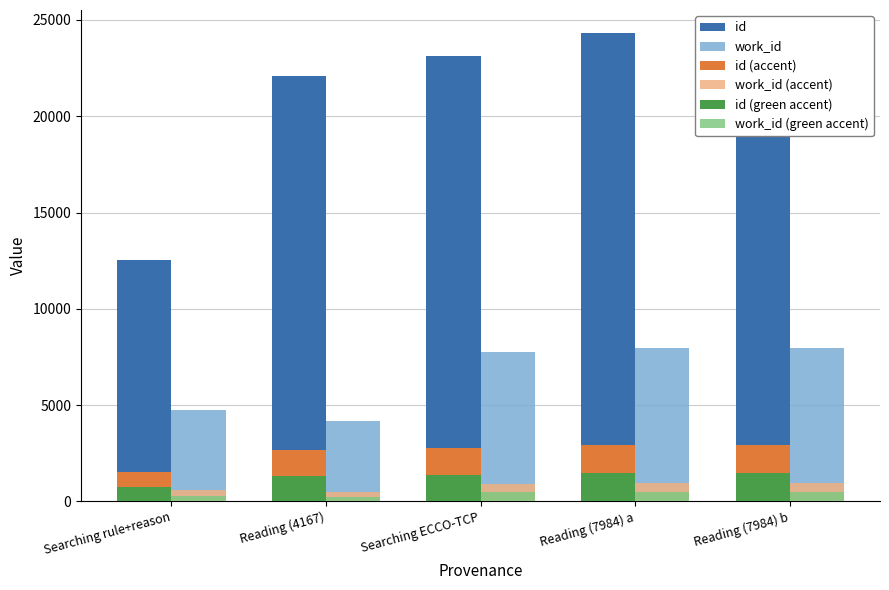

Which series has the largest total across all categories?

id